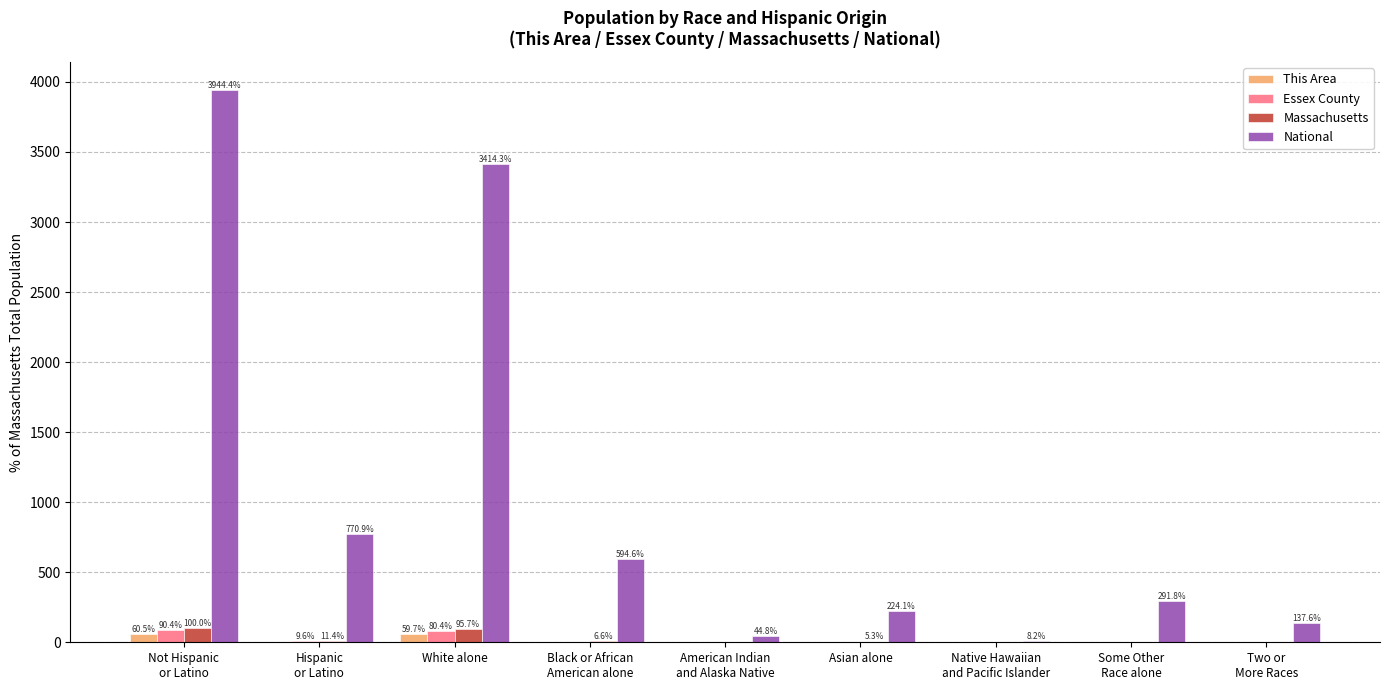

What is the total value across all series at American Indian
and Alaska Native?

45.1